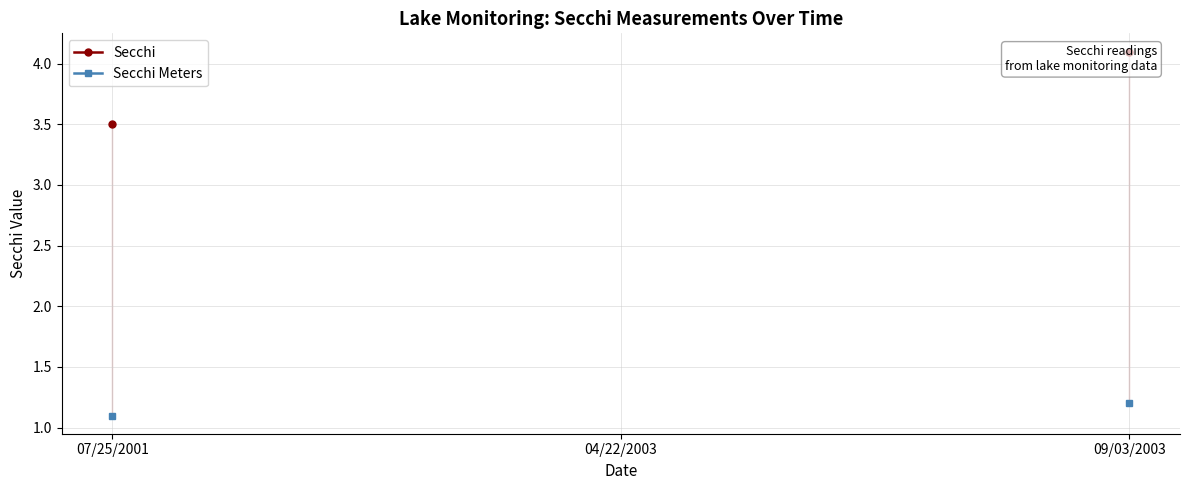

List the series in order of their overall mean, highest first.

Secchi, Secchi Meters